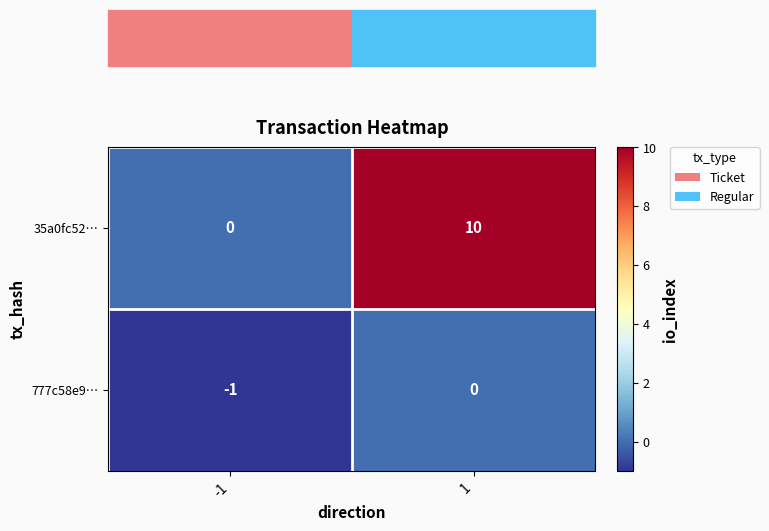

What is the difference between the 35a0fc52… values at 1 and -1?

10